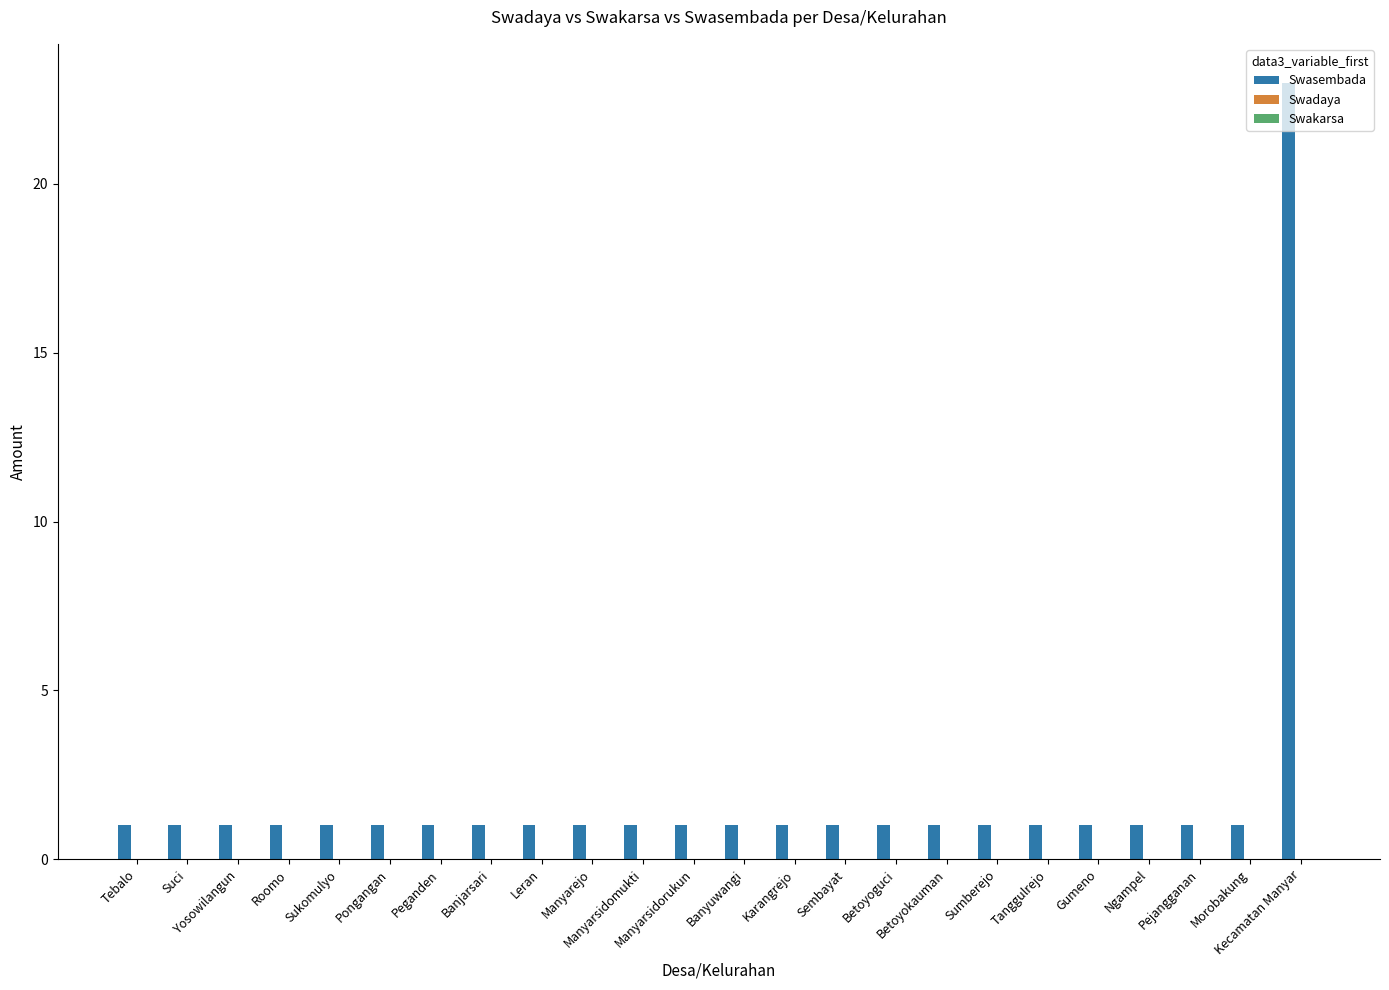

What is the difference between the maximum and minimum values?

22